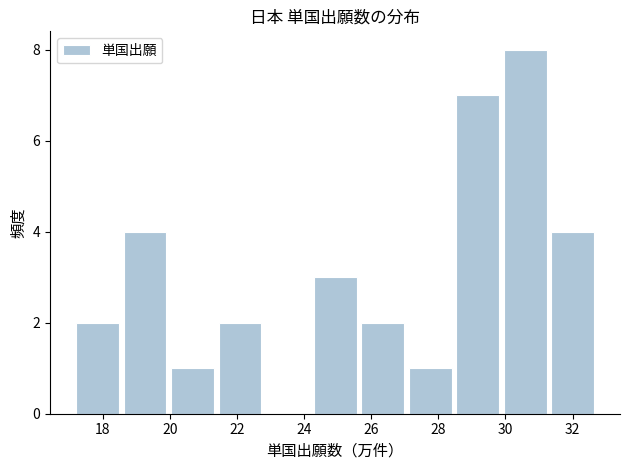

How tall is the bar that spans 20.0 to 21.4 on the x-axis? Neither the bar edges nor the heights are printed on the chart, so give them approximately, as read against the axes.

1